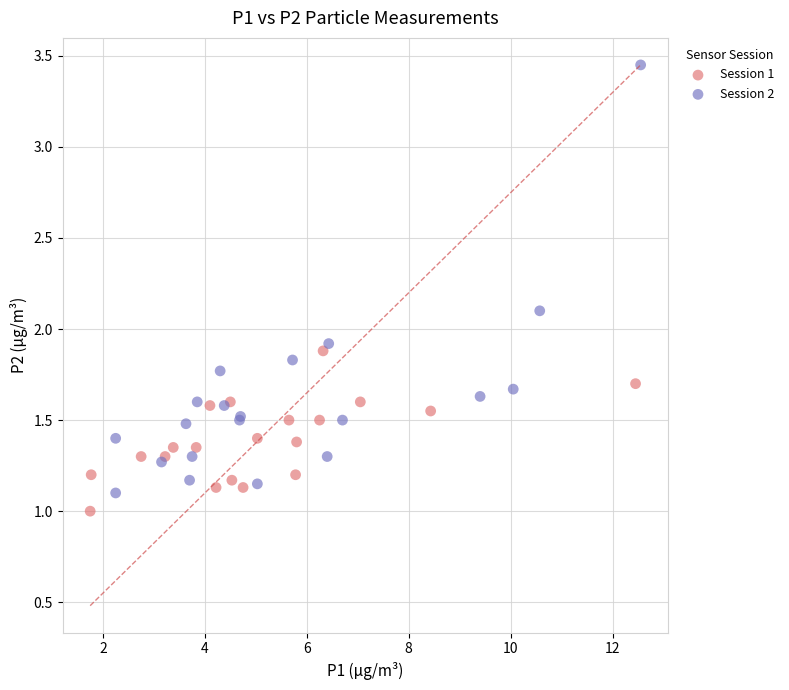

Which series has the largest Y range (max minus min)?

Session 2